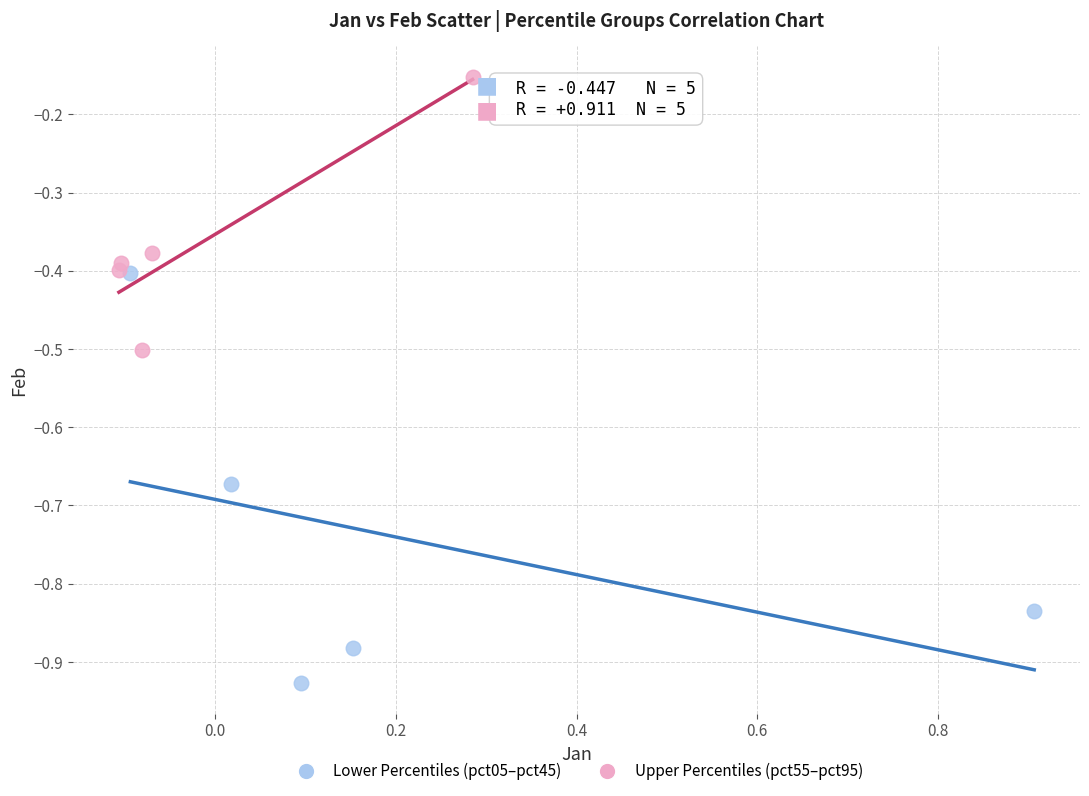

Which series has the largest Y range (max minus min)?

Lower Percentiles (pct05–pct45)